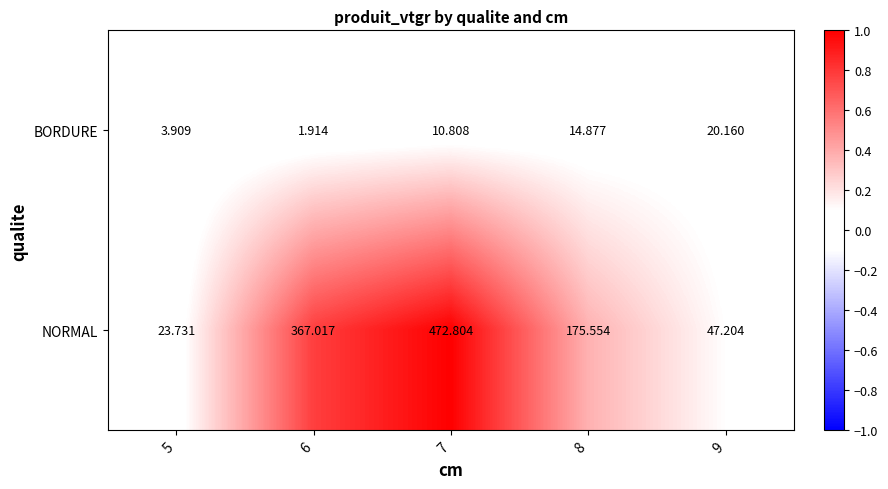

Between 6 and 9, which series saw the biggest shift?

NORMAL